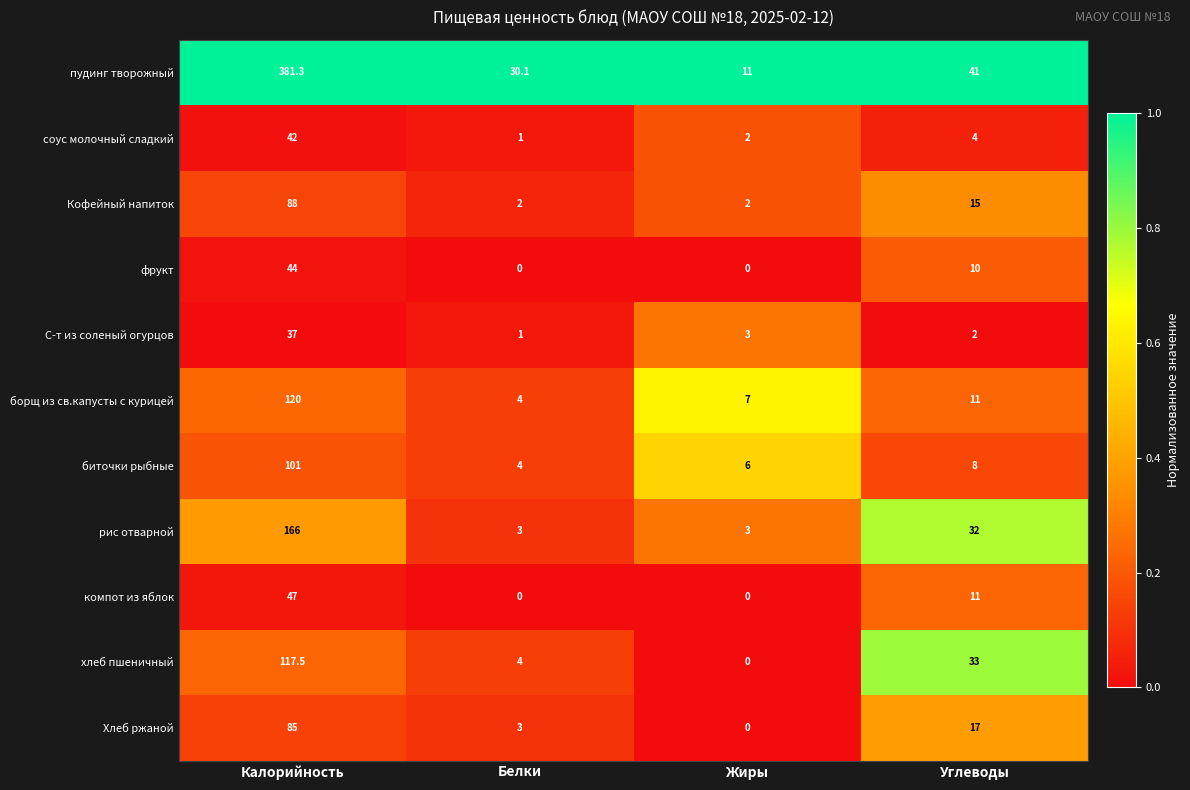

Rank the series by their maximum value, from highest to lowest.

пудинг творожный, рис отварной, борщ из св.капусты с курицей, хлеб пшеничный, биточки рыбные, Кофейный напиток, Хлеб ржаной, компот из яблок, фрукт, соус молочный сладкий, С-т из соленый огурцов